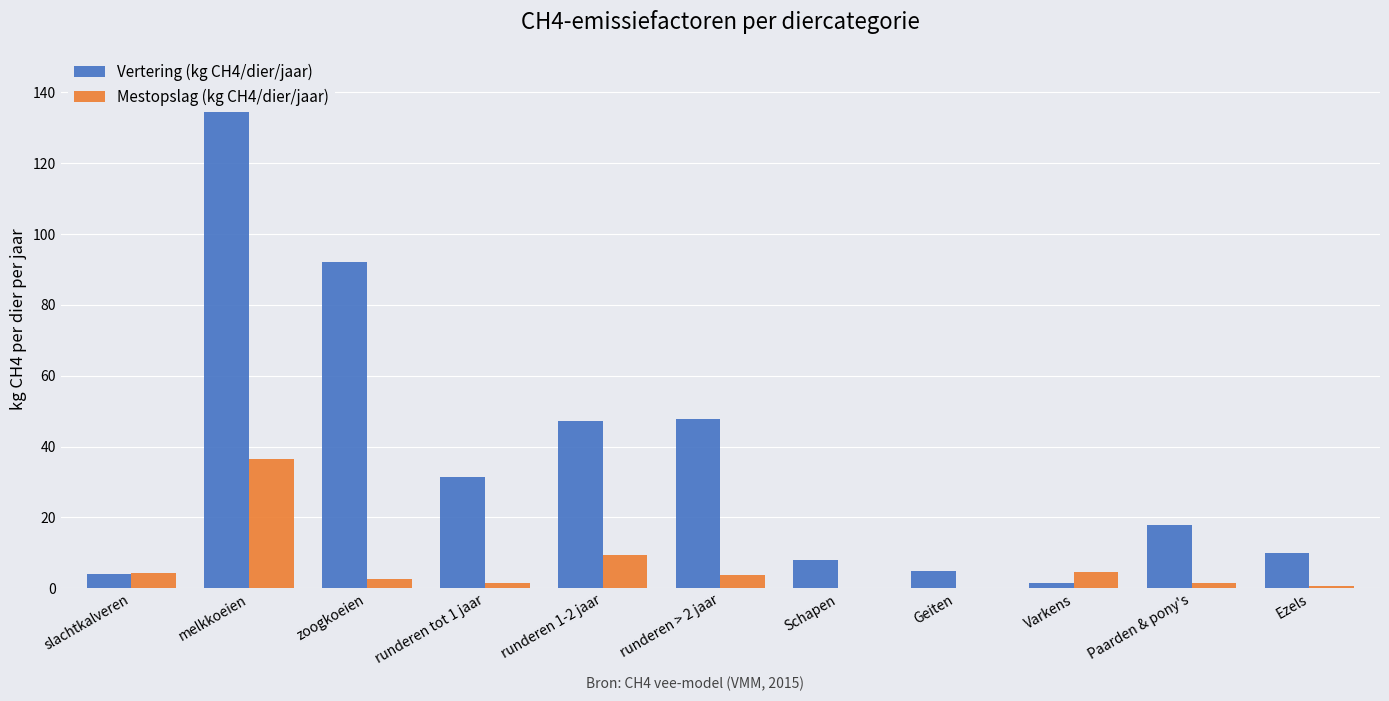

At how many categories does at least one series exceed 51?

2